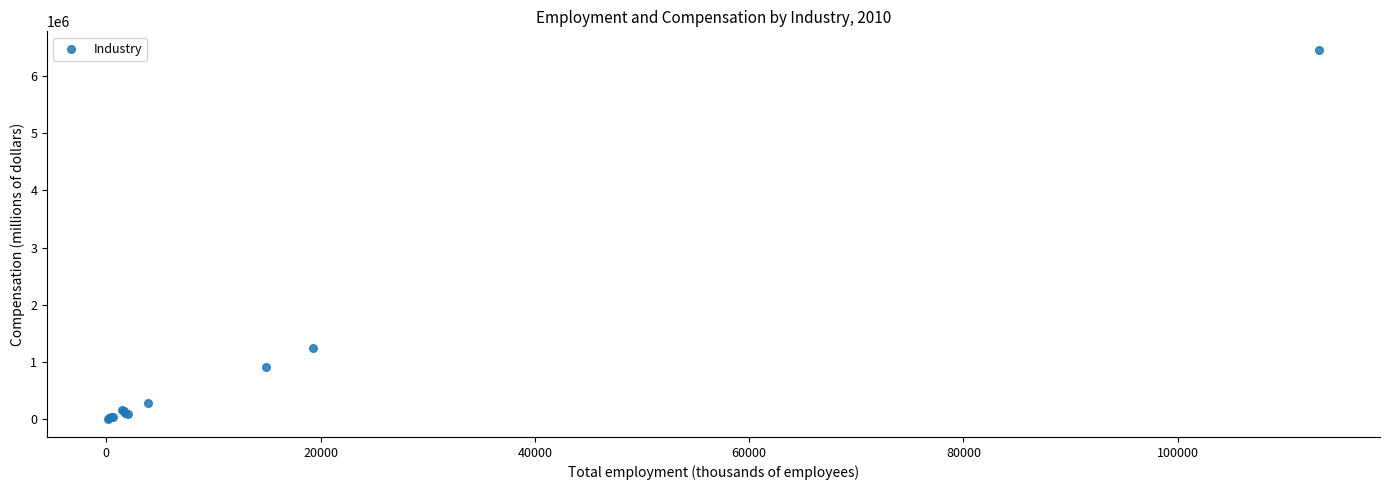

What Y value in the scatter plot is closest to 3234130?

1237788